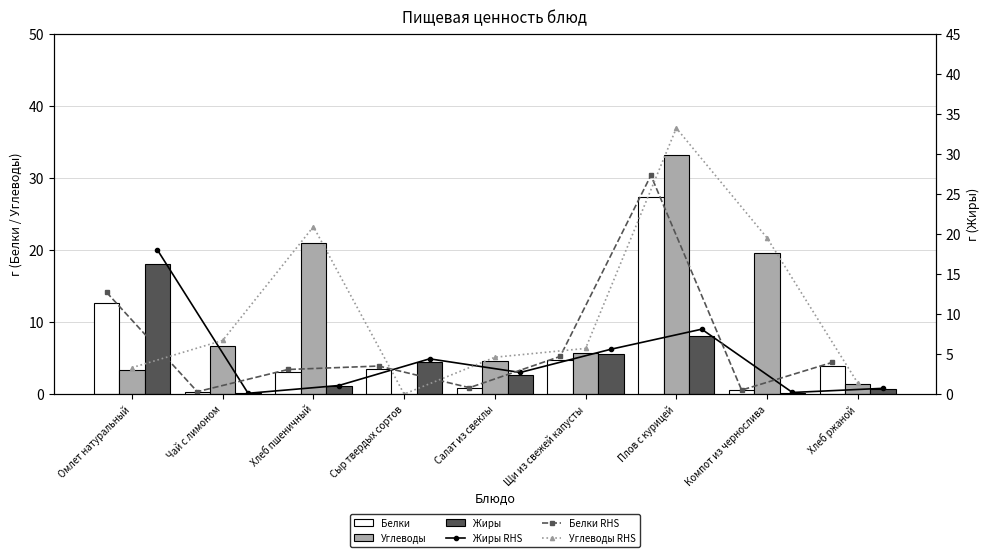

Between Щи из свежей капусты and Плов с курицей, which series saw the biggest shift?

Углеводы